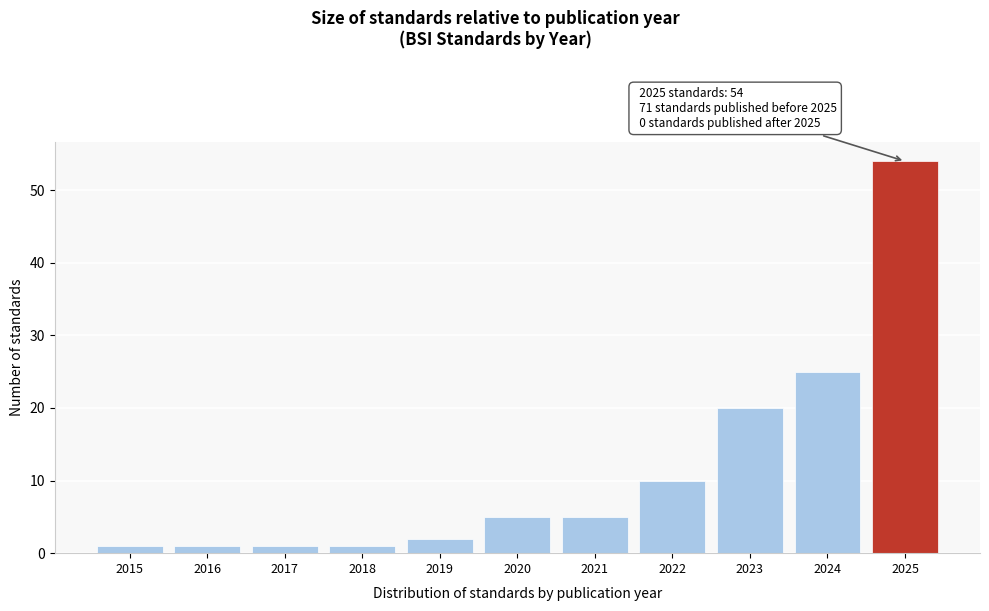

Reading left to right, transcribe all the data shown in this chart.

1	1	1	1	2	5	5	10	20	25	54